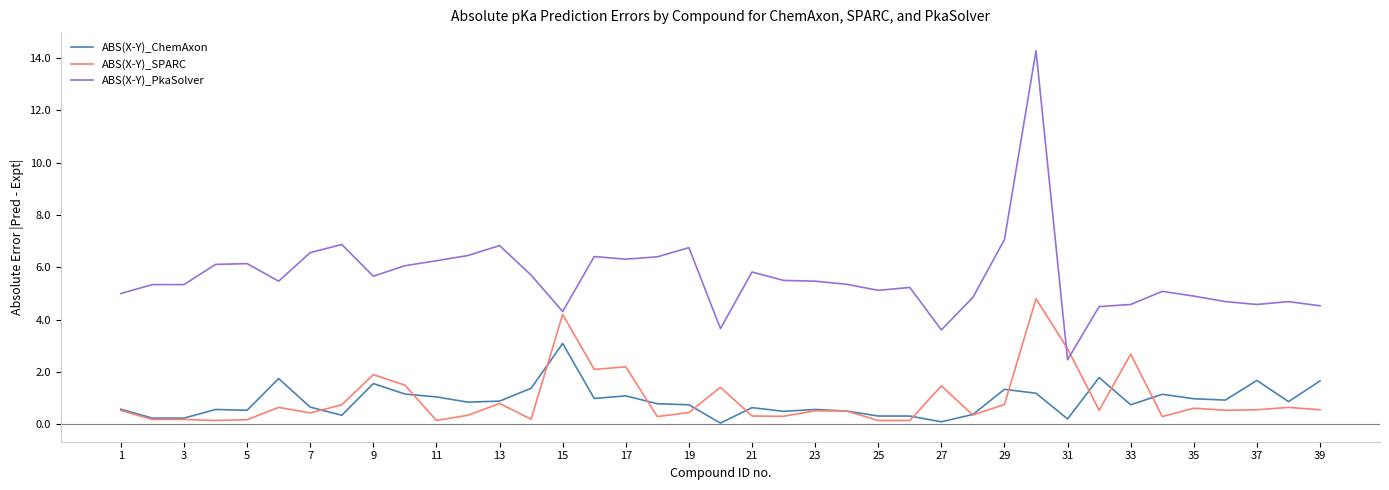

List the series in order of their peak value, highest first.

ABS(X-Y)_PkaSolver, ABS(X-Y)_SPARC, ABS(X-Y)_ChemAxon